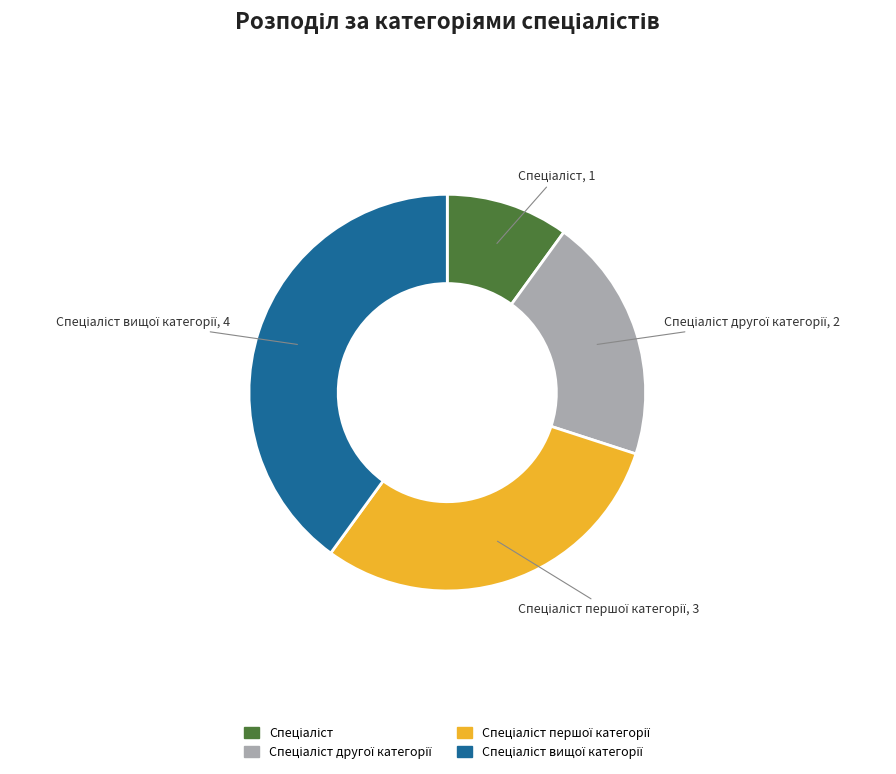

Does any single category account for the majority?

No